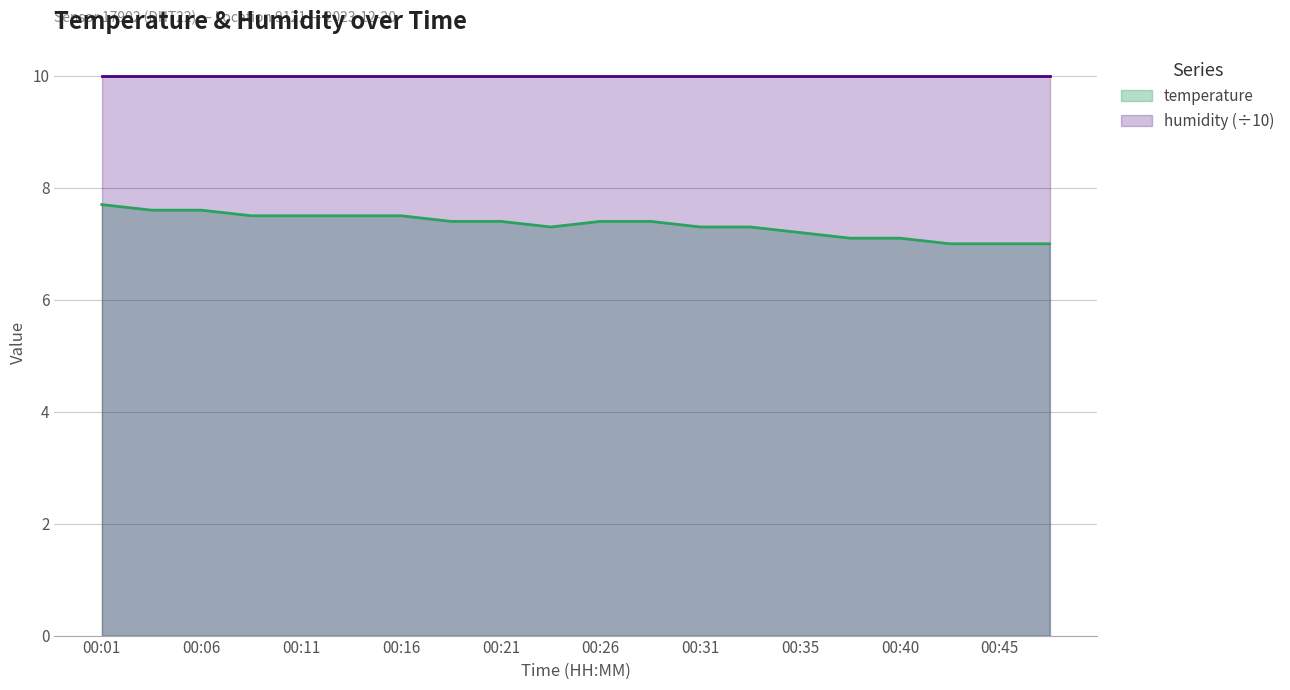

Where is the data nearest to the value 7?

00:43